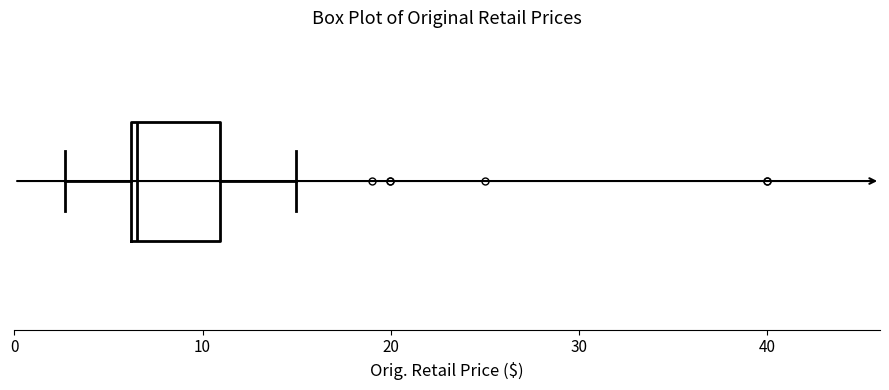

Read this box plot against the x-axis: the position of the median line, the range covered by the box, and the ends of both whiskers. The values are not printed on the chart, so give them approximately, as read against the axis.

median 7, box 6 to 11, whiskers 3 to 15